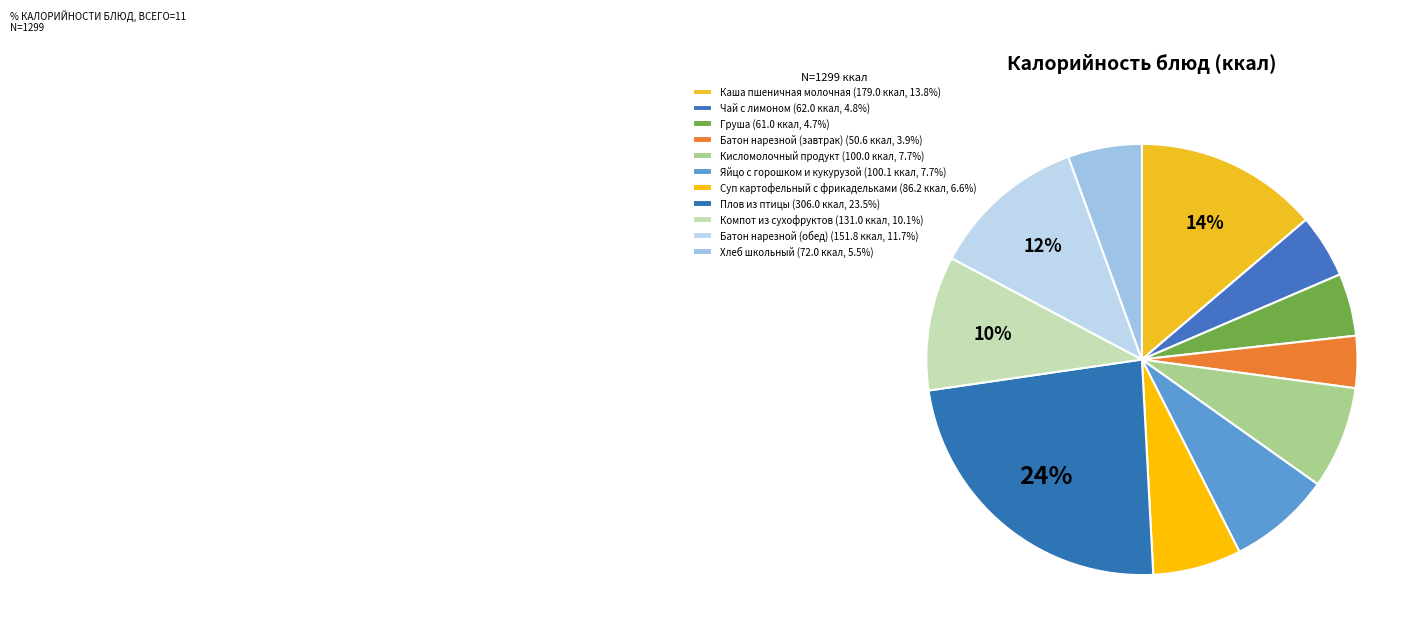

Which has a higher value, Чай с лимоном or Компот из сухофруктов?

Компот из сухофруктов